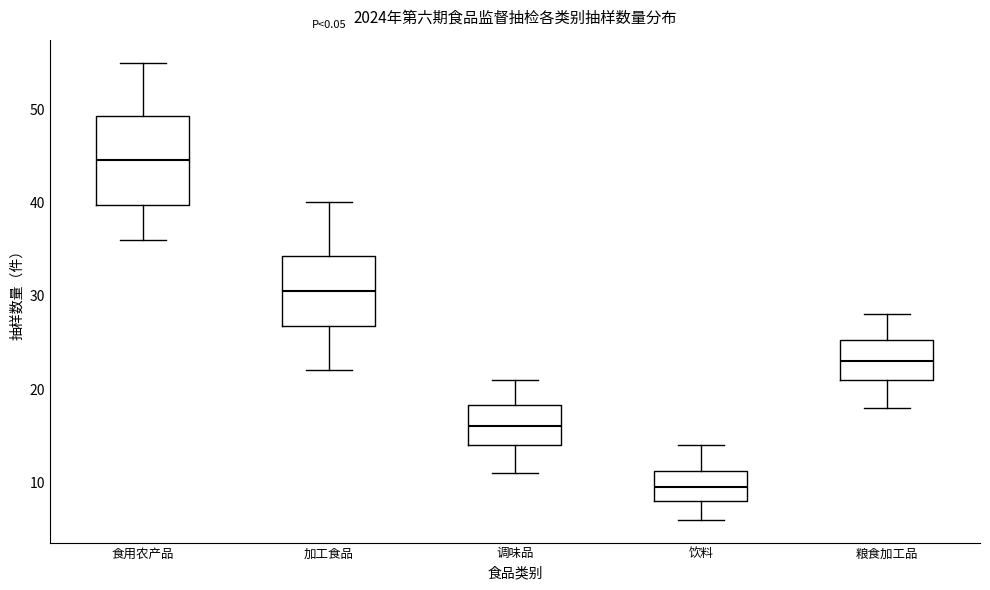

Reading left to right, transcribe this box plot: for each box, give where its median line is, the range the box spans, and where its two whiskers end, as read against the y-axis. The values are not printed on the chart, so give them approximately, as read against the axis.

食用农产品: median 45, box 40 to 49, whiskers 36 to 55
加工食品: median 31, box 27 to 34, whiskers 22 to 40
调味品: median 16, box 14 to 18, whiskers 11 to 21
饮料: median 10, box 8 to 11, whiskers 6 to 14
粮食加工品: median 23, box 21 to 25, whiskers 18 to 28